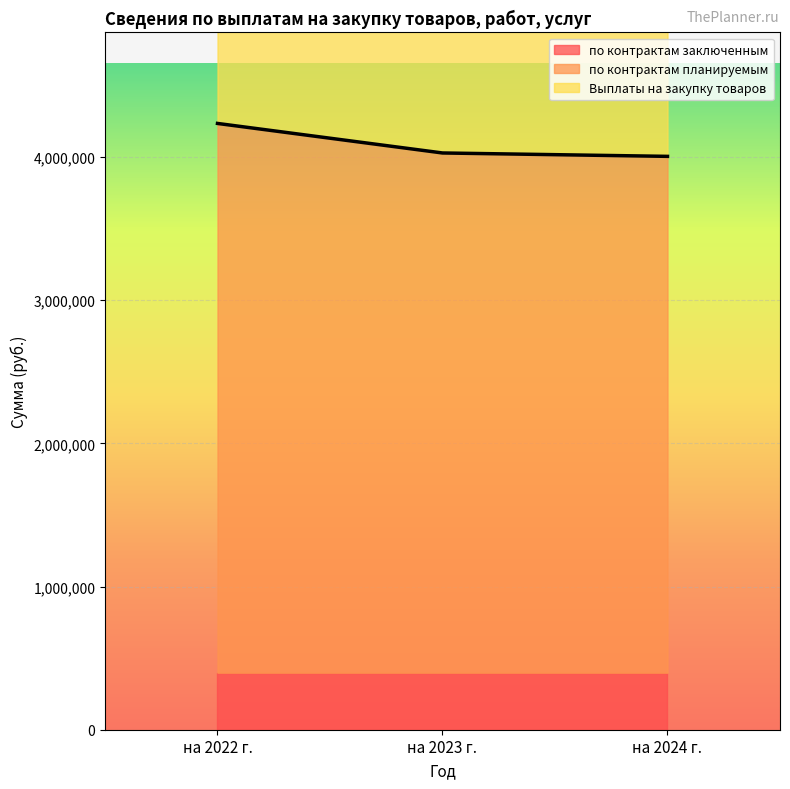

Which series has the largest total across all categories?

Выплаты на закупку товаров